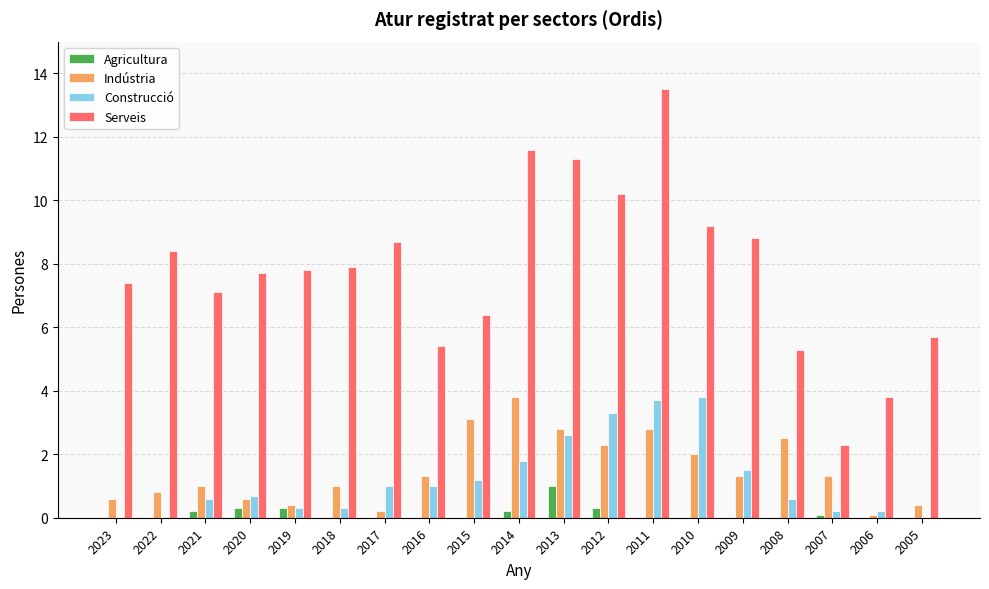

Between 2014 and 2005, which series saw the biggest shift?

Serveis